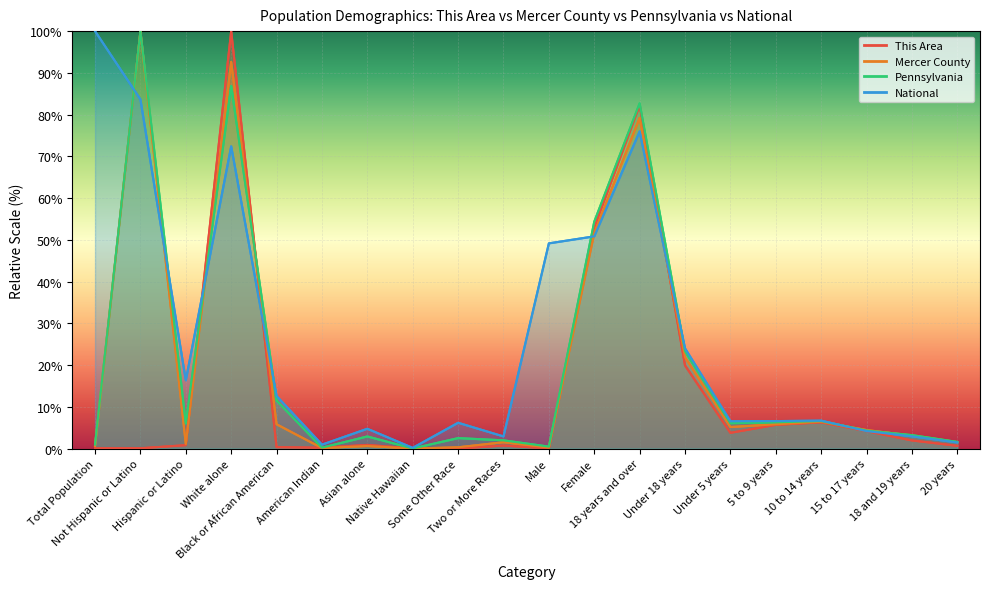

Reading left to right, extract all data points from this chart.

This Area: 0.1	0.1	0.8	100.0	0.3	0.2	0.9	0.0	0.0	0.7	0.0	53.0	82.3	19.9	3.8	5.7	6.3	4.2	2.0	0.7
Mercer County: 0.6	100.0	1.1	92.6	5.8	0.1	0.6	0.0	0.3	1.5	0.2	51.6	79.2	21.9	5.2	5.8	6.4	4.5	3.1	1.5
Pennsylvania: 1.0	100.0	6.0	86.8	11.5	0.2	2.9	0.0	2.5	2.0	0.5	54.3	82.7	23.3	6.1	6.3	6.6	4.3	3.2	1.6
National: 100.0	83.7	16.3	72.4	12.6	0.9	4.8	0.2	6.2	2.9	49.2	50.8	76.0	24.0	6.5	6.6	6.7	4.2	2.9	1.5